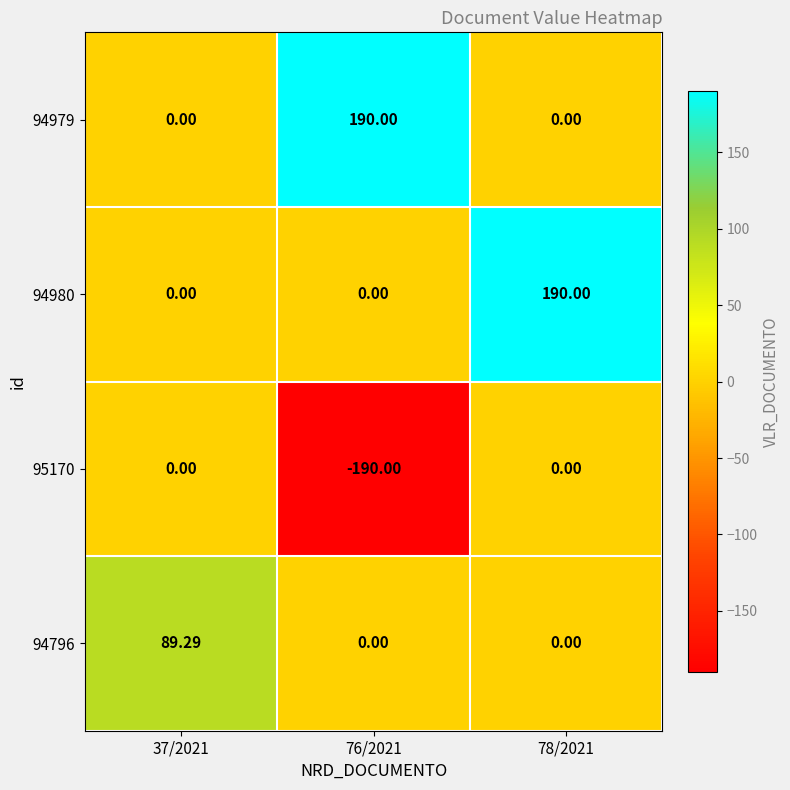

Is the value of 94980 at 37/2021 greater than the value of 94979 at 76/2021?

No